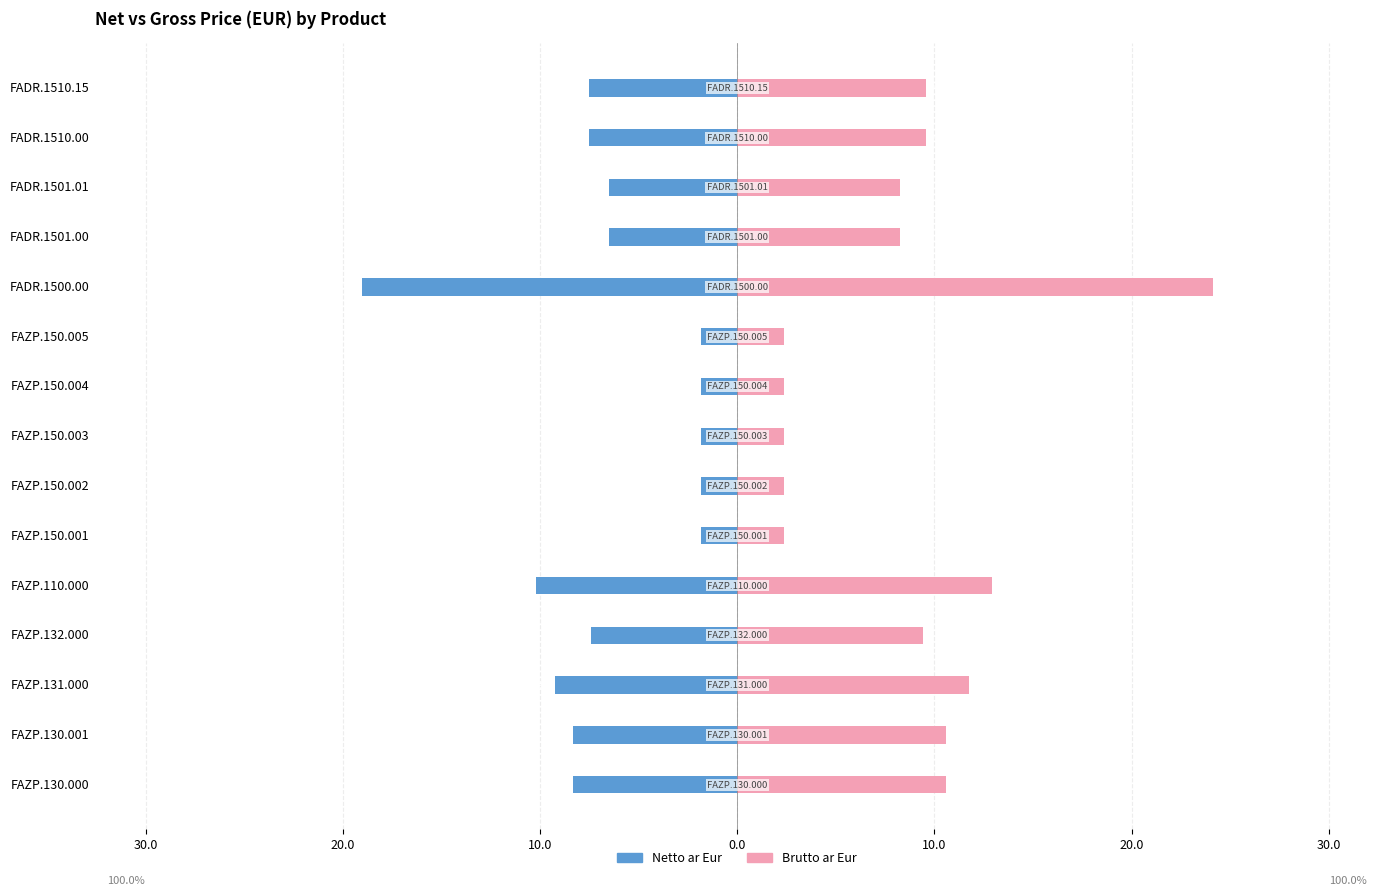

Which has a higher value, FAZP.150.004 or FAZP.110.000?

FAZP.150.004